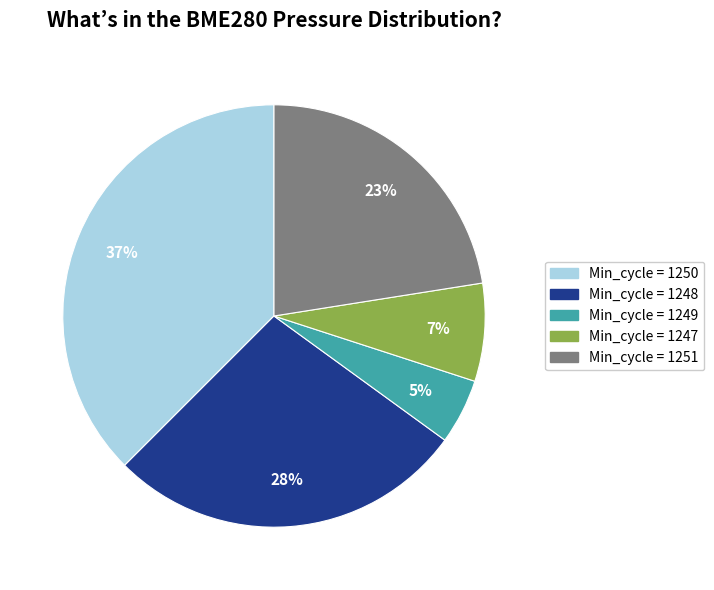

To the nearest percent, what is the average slice percentage?

20%